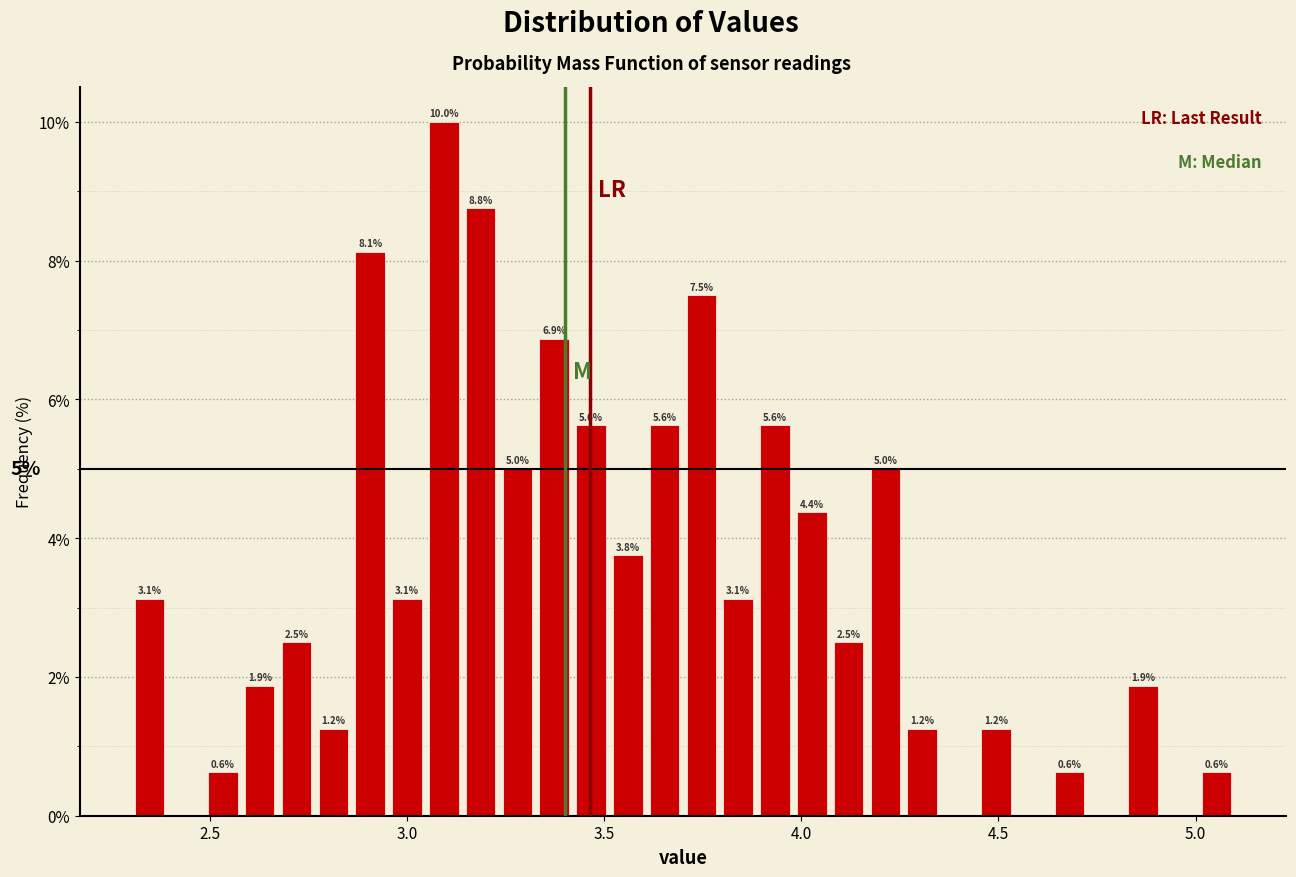

Around what value on the x-axis is the tallest bar? Give the approximate position of its centre, as read against the axis.

3.10